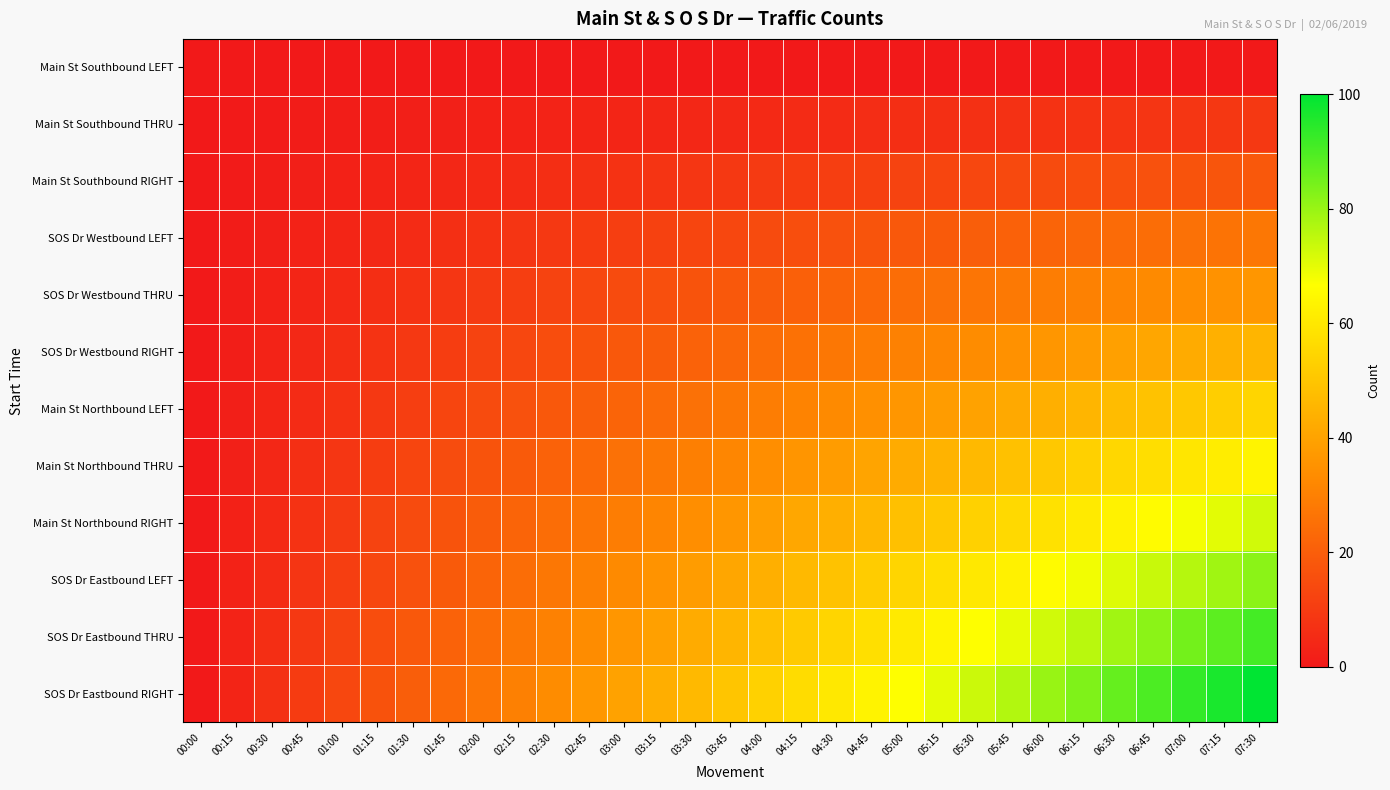

Which series has the largest total across all categories?

SOS Dr Eastbound RIGHT